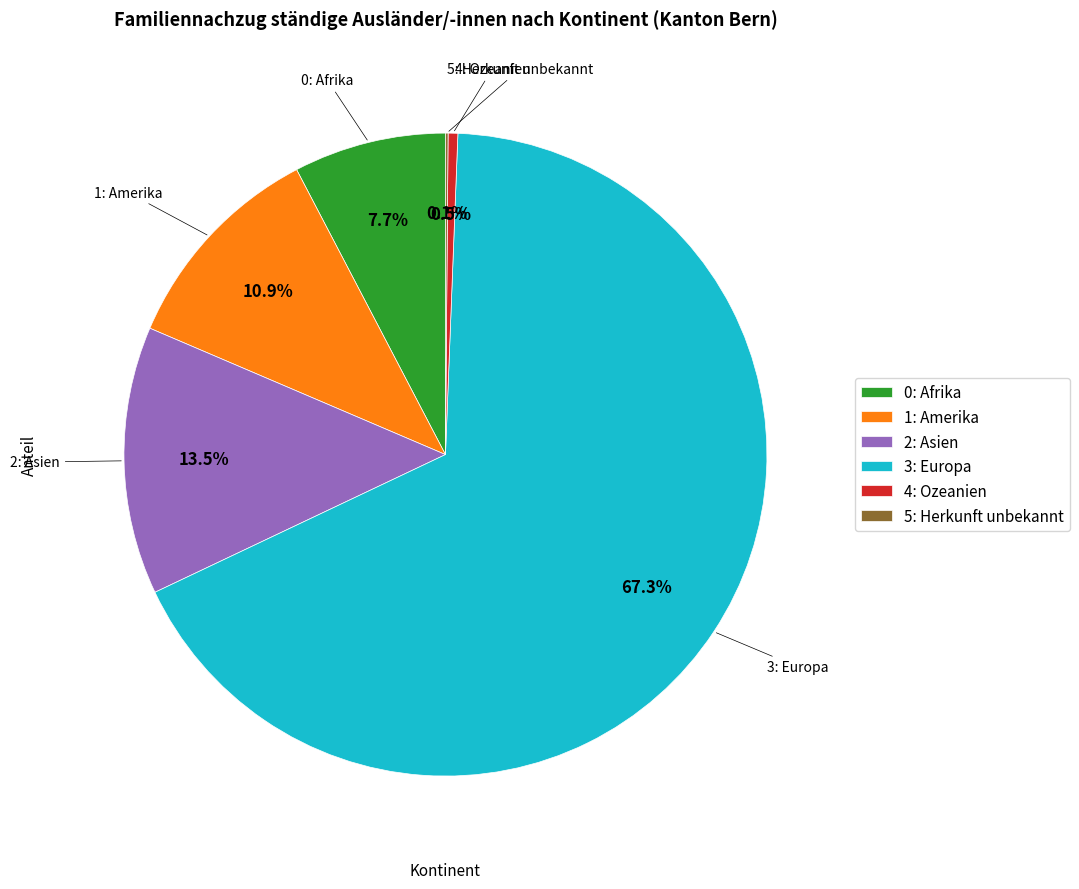

Does any single category account for the majority?

Yes